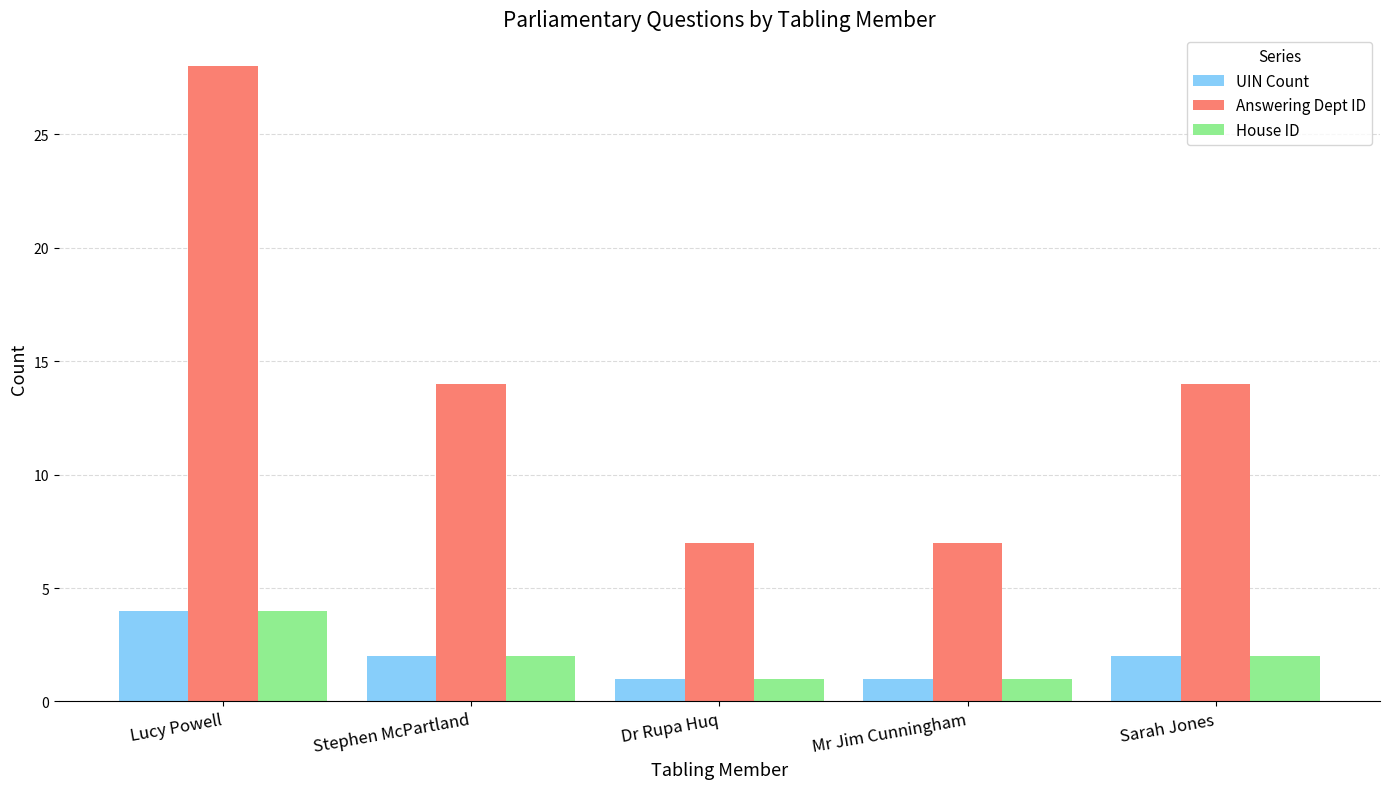

True or false: House ID has a value of 3 at Stephen McPartland.

False